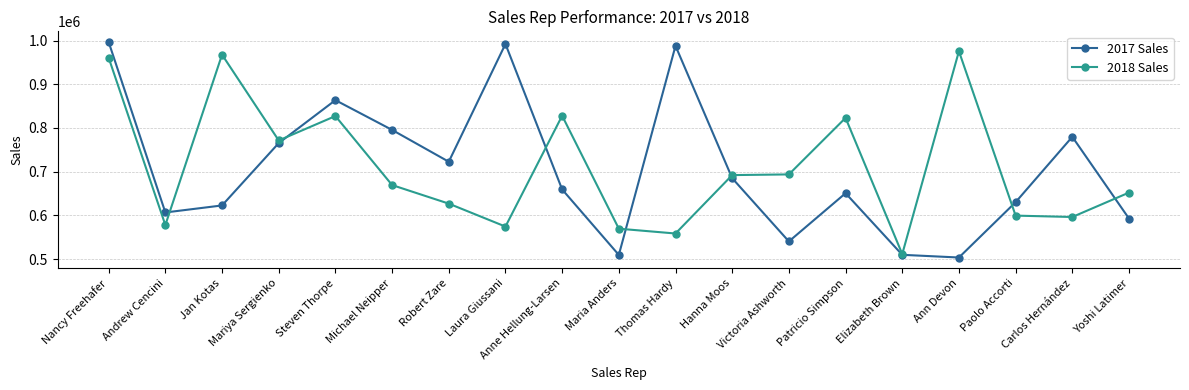

Which category has the lowest value in the 2017 Sales series?

Ann Devon